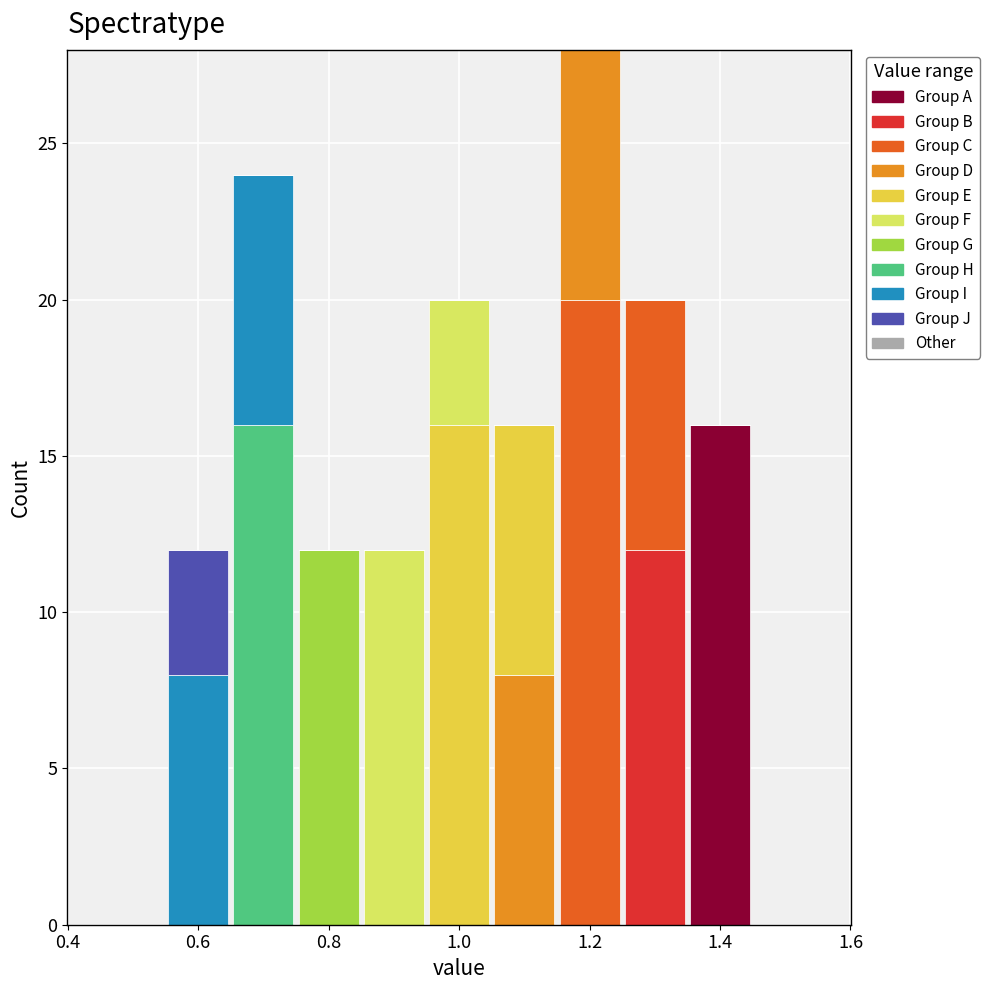

What is the total height of the stacked bar covering 0.75 to 0.85 on the x-axis? Neither the bar edges nor the heights are printed on the chart, so give them approximately, as read against the axes.

12